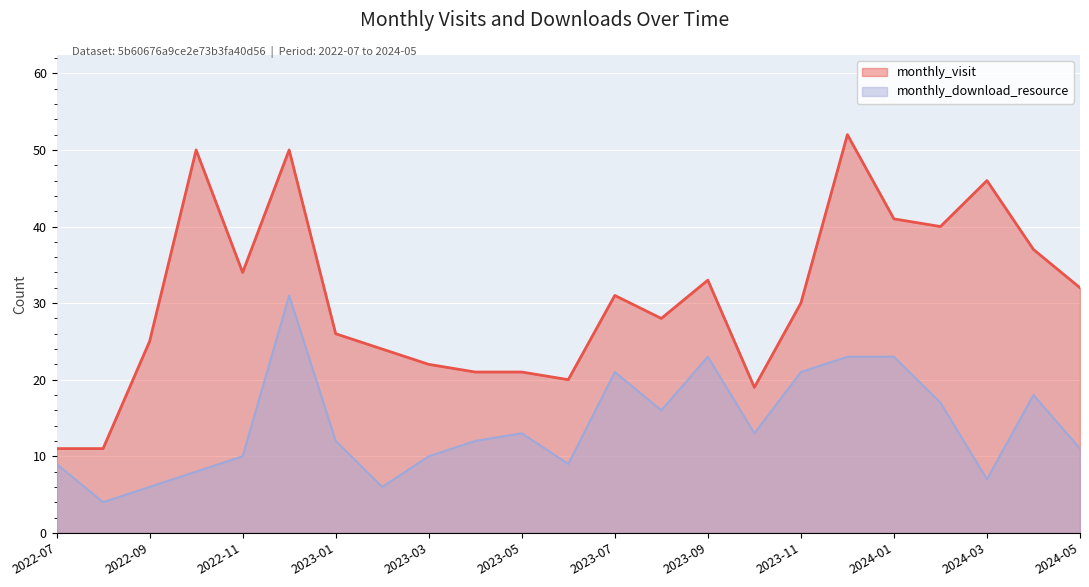

What is the sum of all monthly_visit values?

704